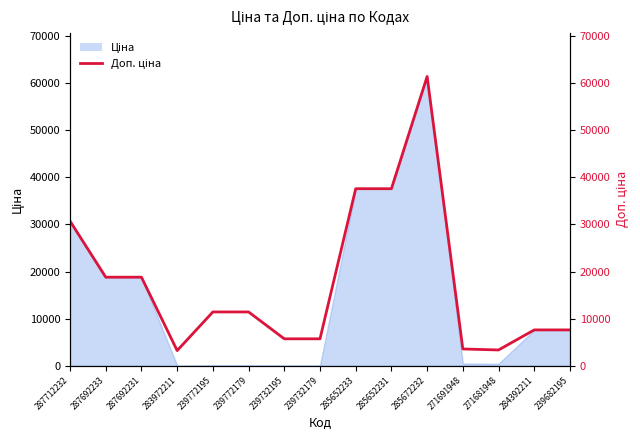

At which label is the value closest to 32319?

287712232